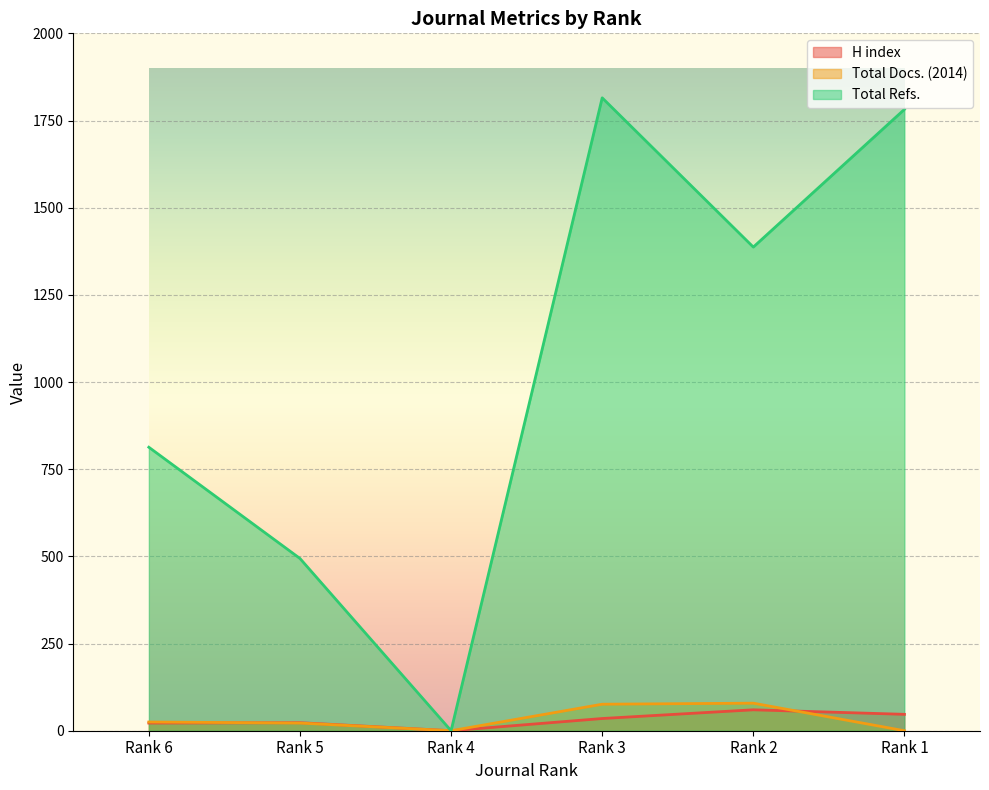

How many lines are shown in the chart?

3